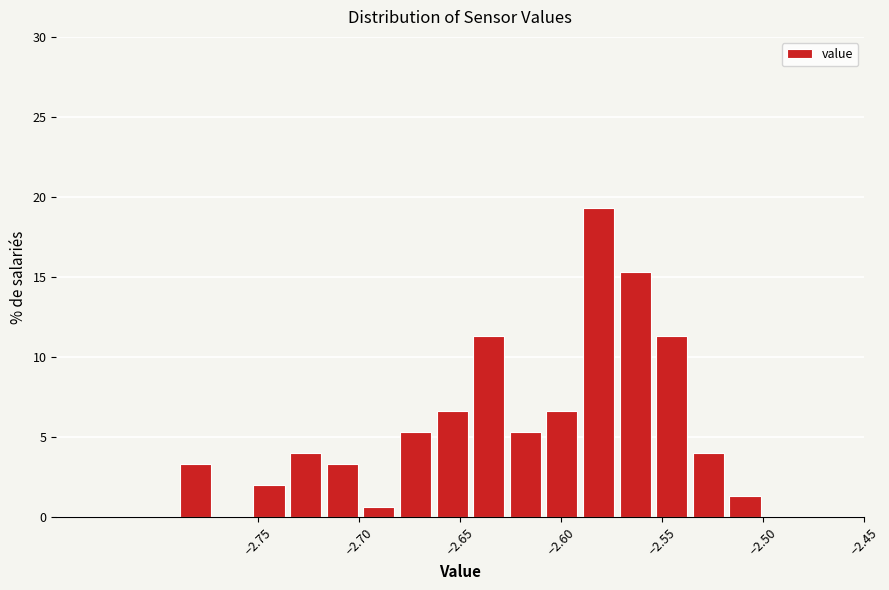

Read against the x-axis, roughly where is the centre of the tallest bar?

-2.580